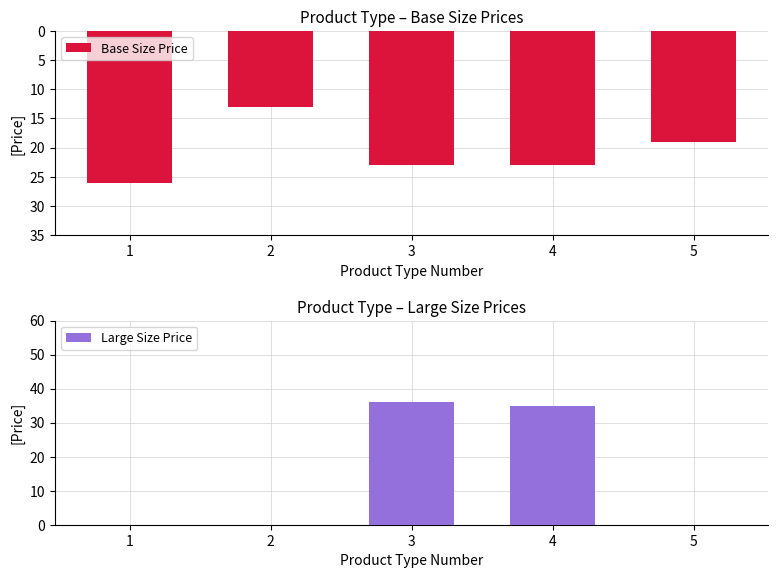

At how many categories does at least one series exceed -14?

5